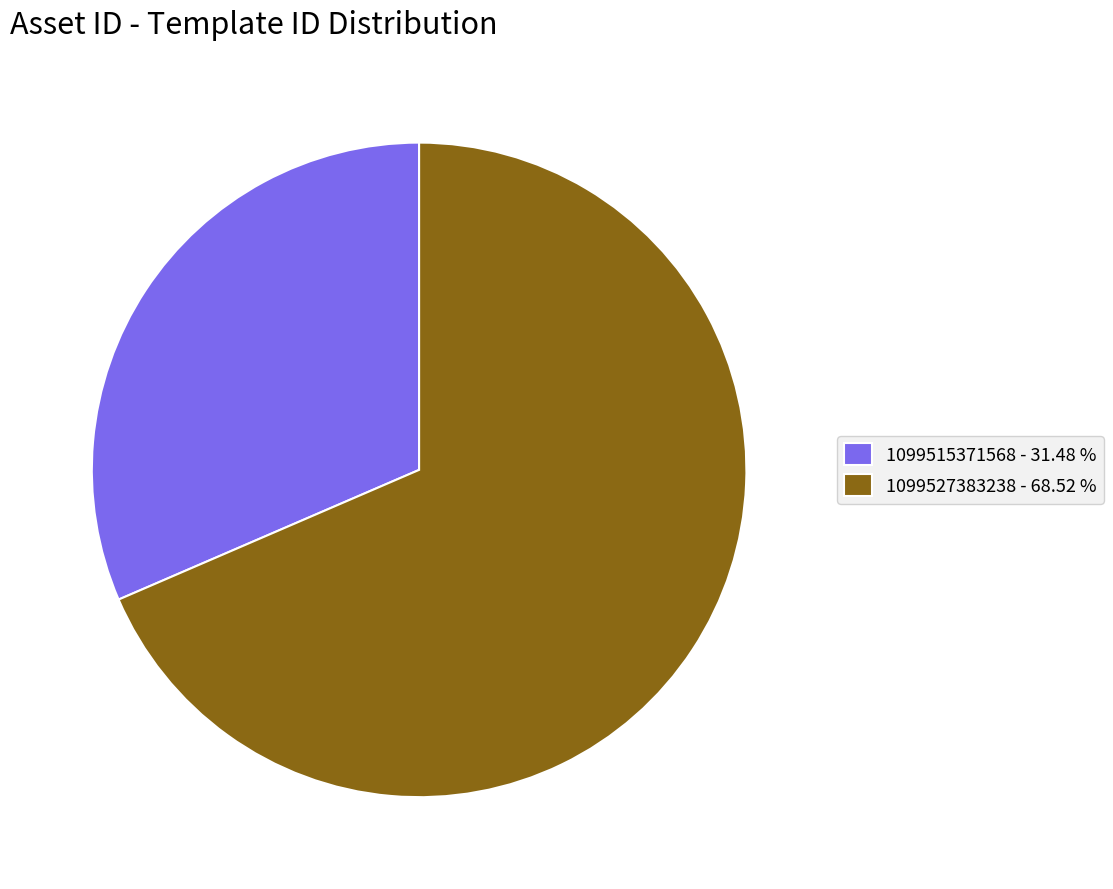

Which has a higher value, 1099515371568 - 31.48 % or 1099527383238 - 68.52 %?

1099527383238 - 68.52 %